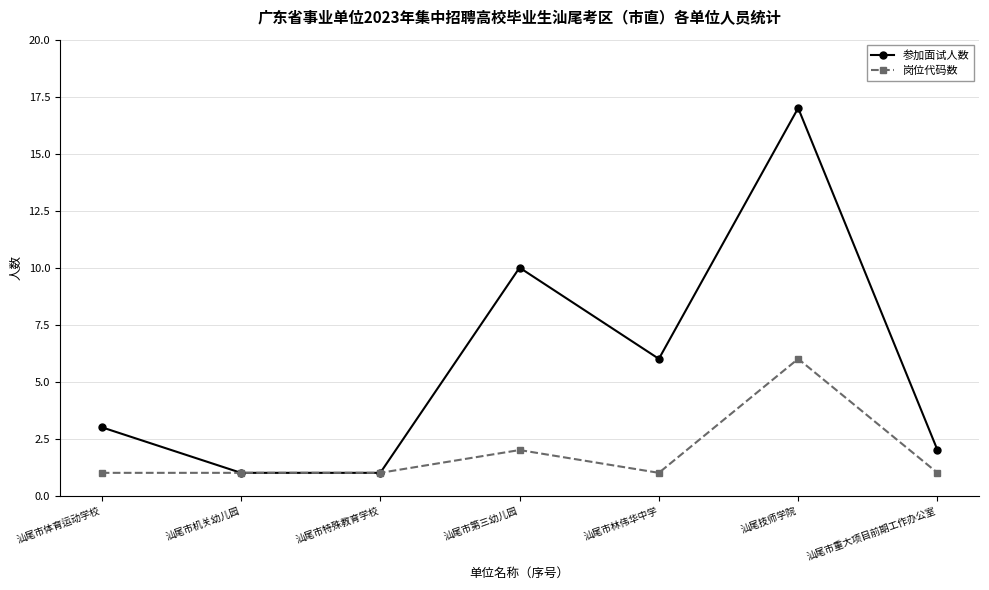

What is the difference between the 参加面试人数 values at 汕尾市重大项目前期工作办公室 and 汕尾市林伟华中学?

4